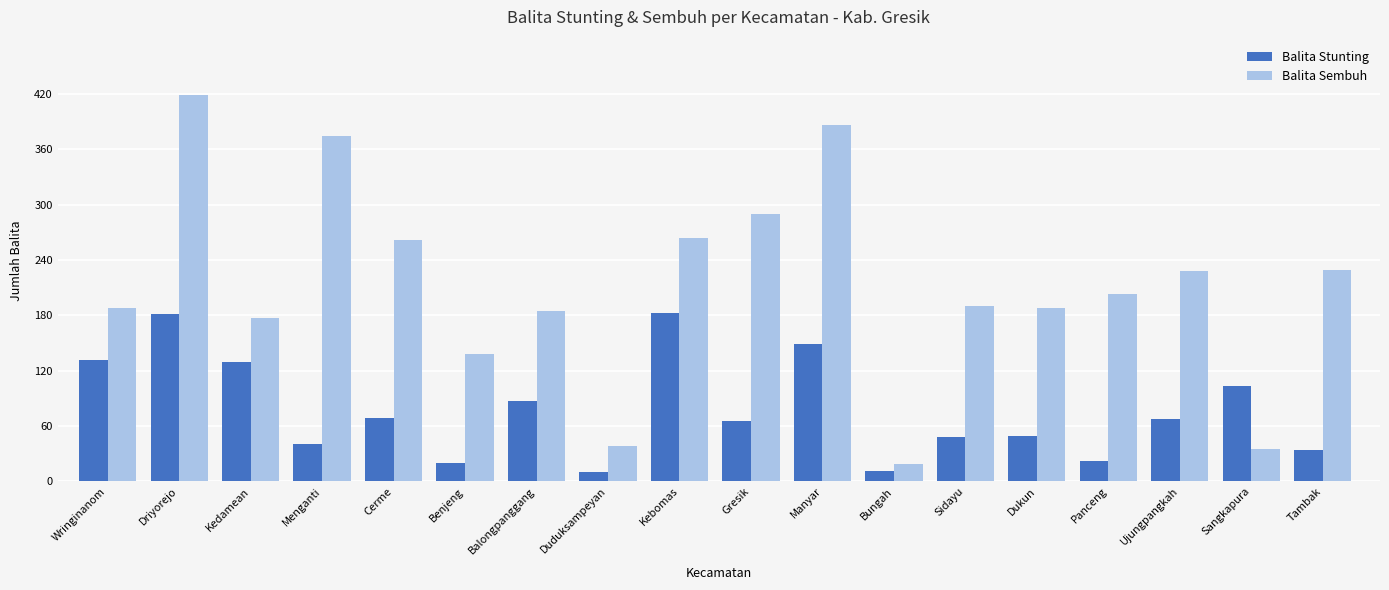

Between Bungah and Sangkapura, which series saw the biggest shift?

Balita Stunting